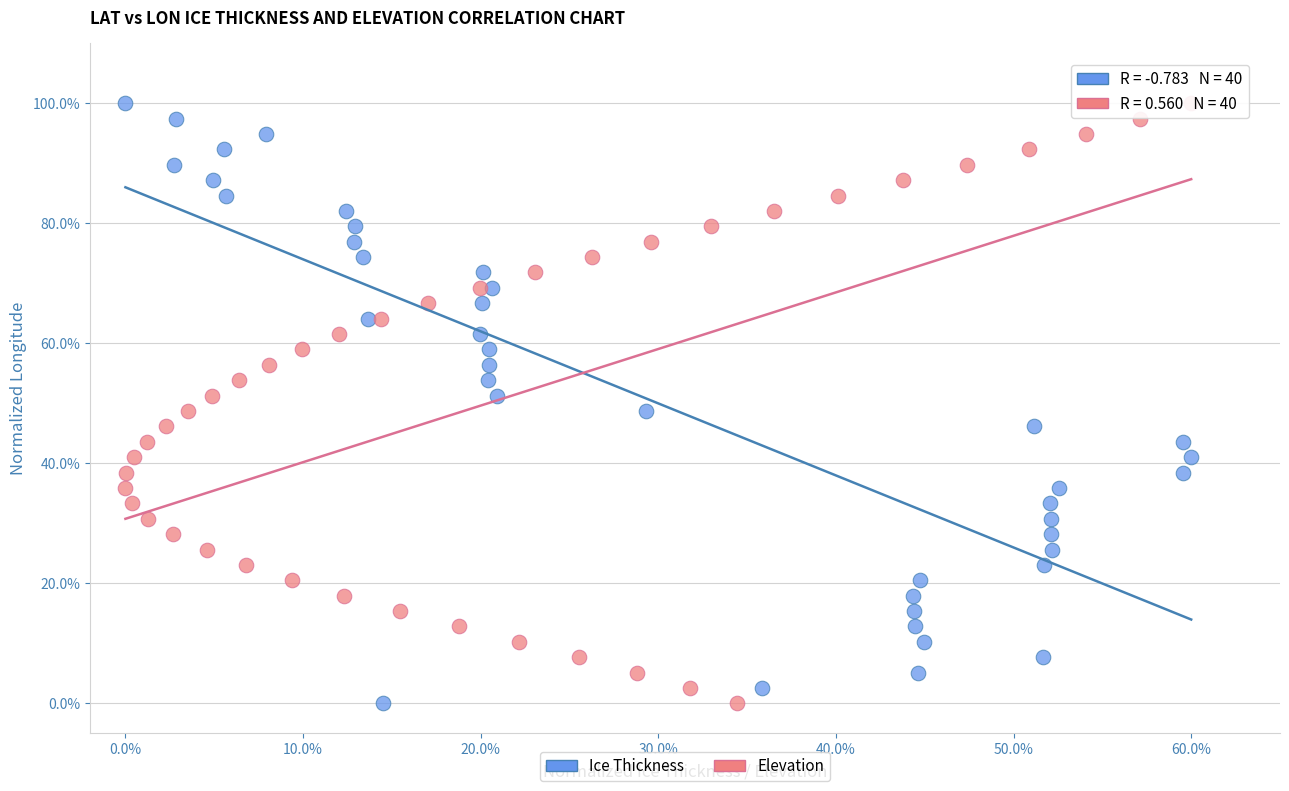

What are all the series names shown in the legend?

Ice Thickness, Elevation